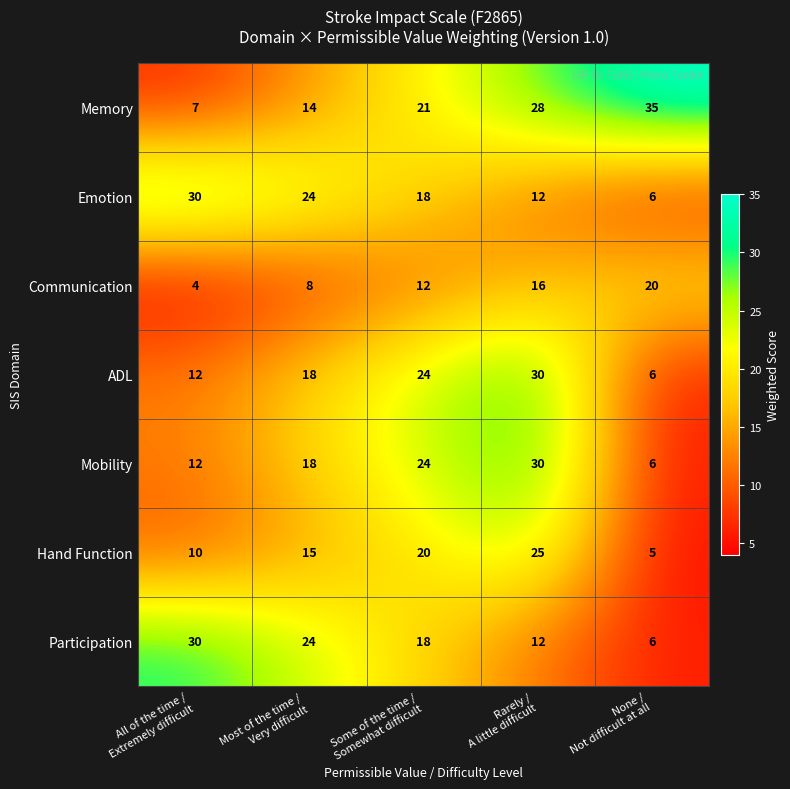

Count the Emotion values in the range 12 to 24.

3